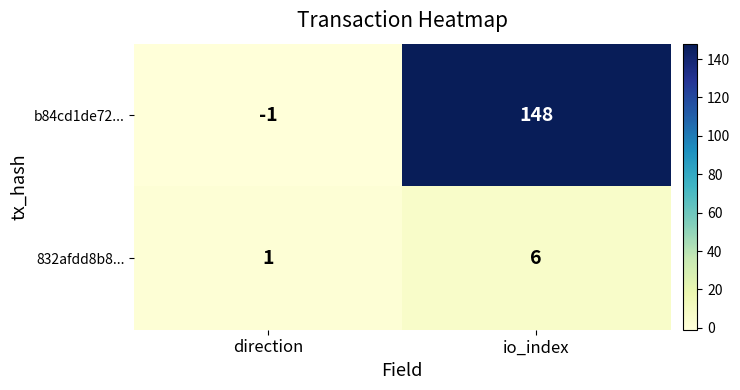

What is the total value across all series at io_index?

154